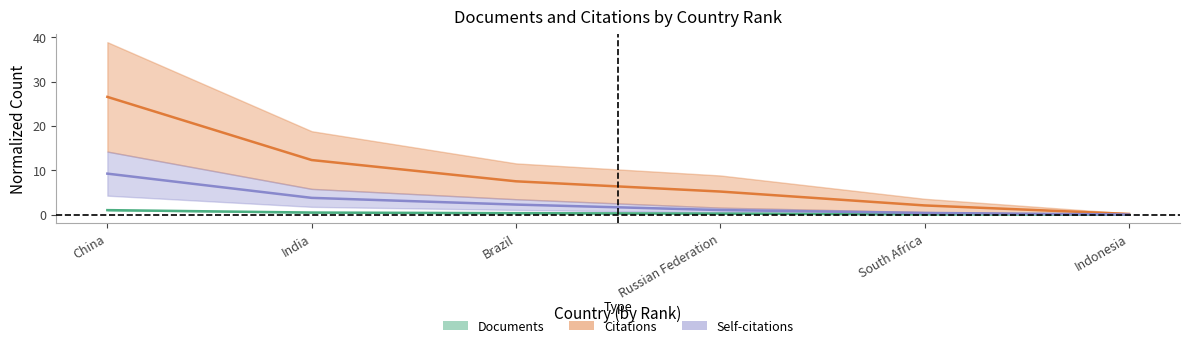

Is the value of Self-citations at South Africa greater than the value of Citations at China?

No